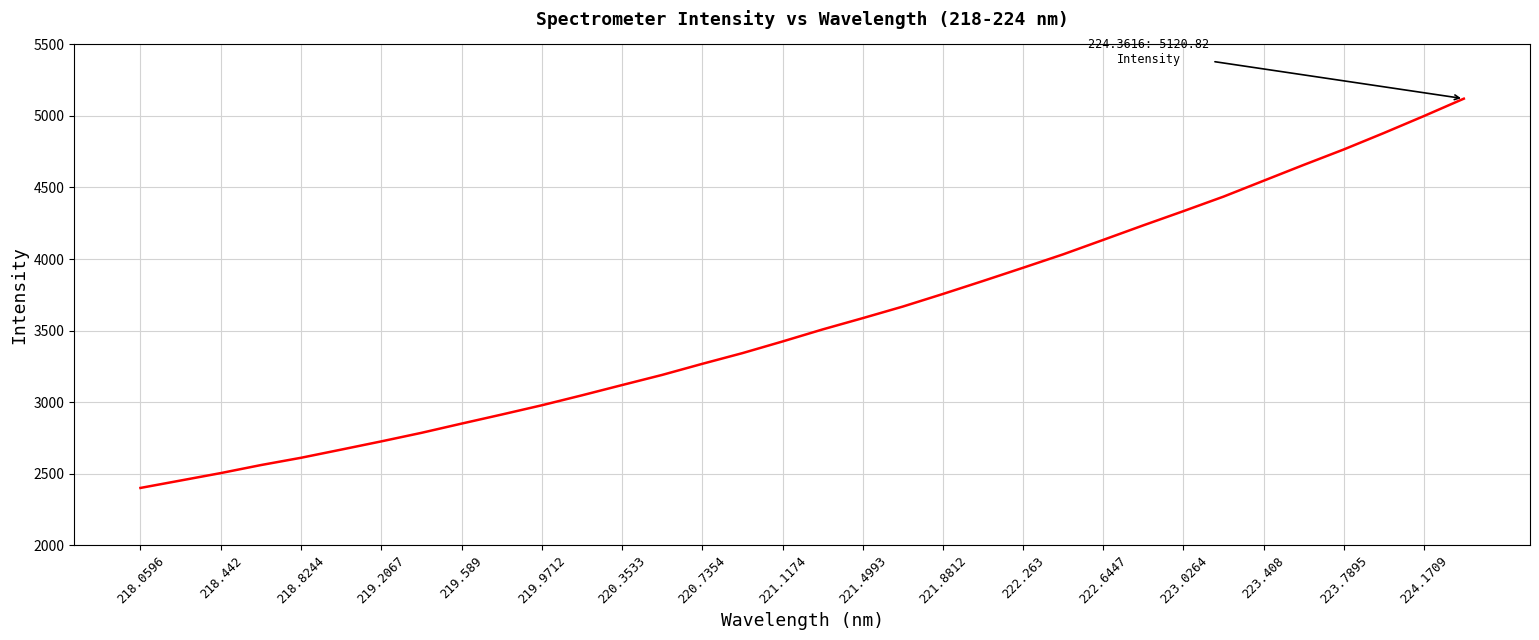

Count the number of data series in this chart.

1